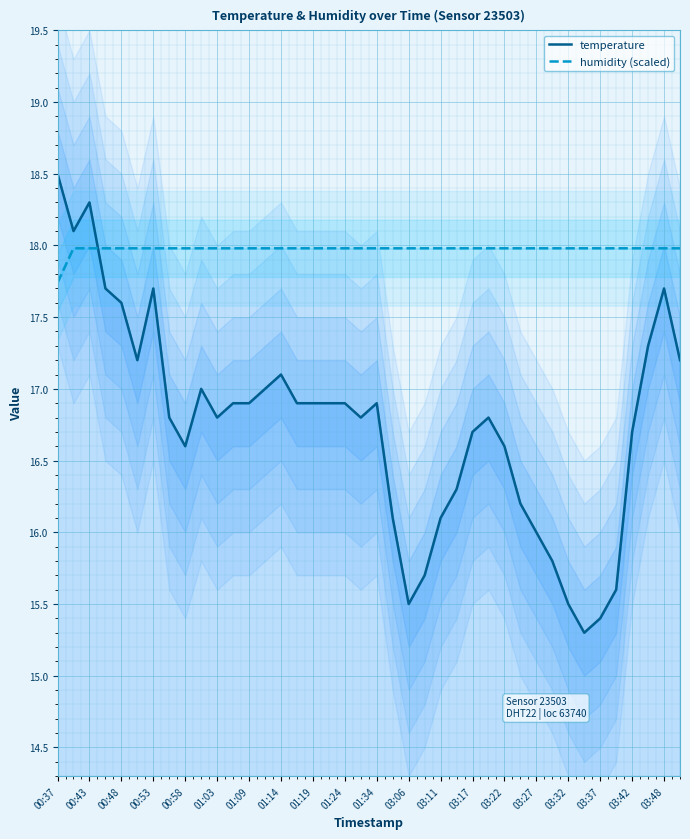

Reading left to right, list all the values displayed in this chart.

temperature: 18.5	18.1	18.3	17.7	17.6	17.2	17.7	16.8	16.6	17.0	16.8	16.9	16.9	17.0	17.1	16.9	16.9	16.9	16.9	16.8	16.9	16.1	15.5	15.7	16.1	16.3	16.7	16.8	16.6	16.2	16.0	15.8	15.5	15.3	15.4	15.6	16.7	17.3	17.7	17.2
humidity (scaled): 17.7	18.0	18.0	18.0	18.0	18.0	18.0	18.0	18.0	18.0	18.0	18.0	18.0	18.0	18.0	18.0	18.0	18.0	18.0	18.0	18.0	18.0	18.0	18.0	18.0	18.0	18.0	18.0	18.0	18.0	18.0	18.0	18.0	18.0	18.0	18.0	18.0	18.0	18.0	18.0